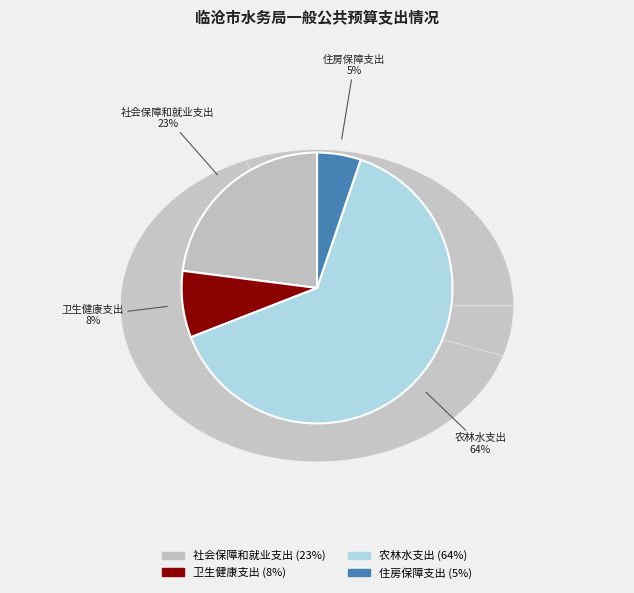

Count the number of slices in the pie.

4